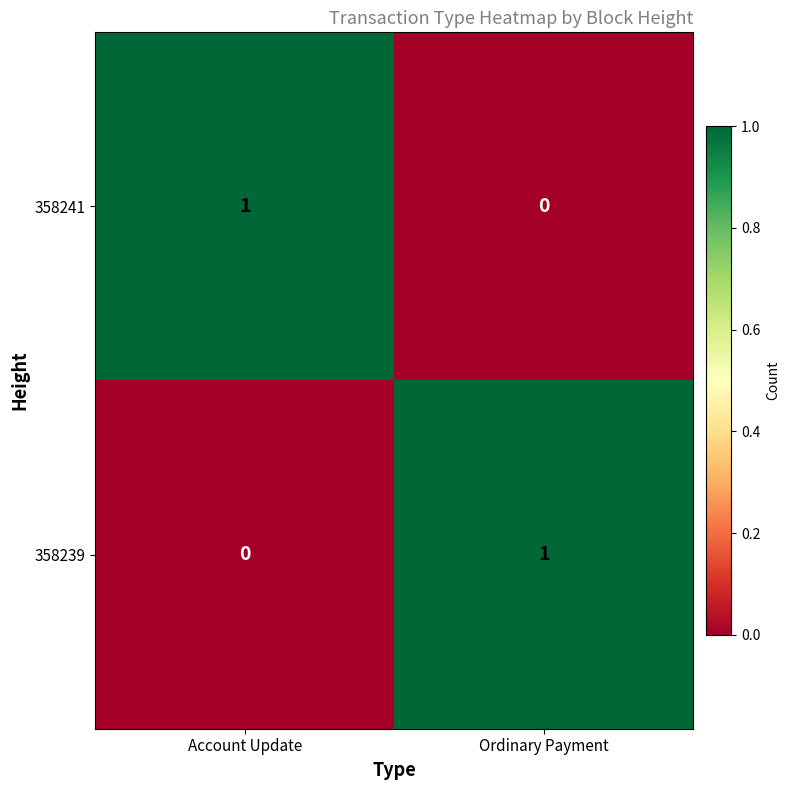

What is the total value across all series at Account Update?

1